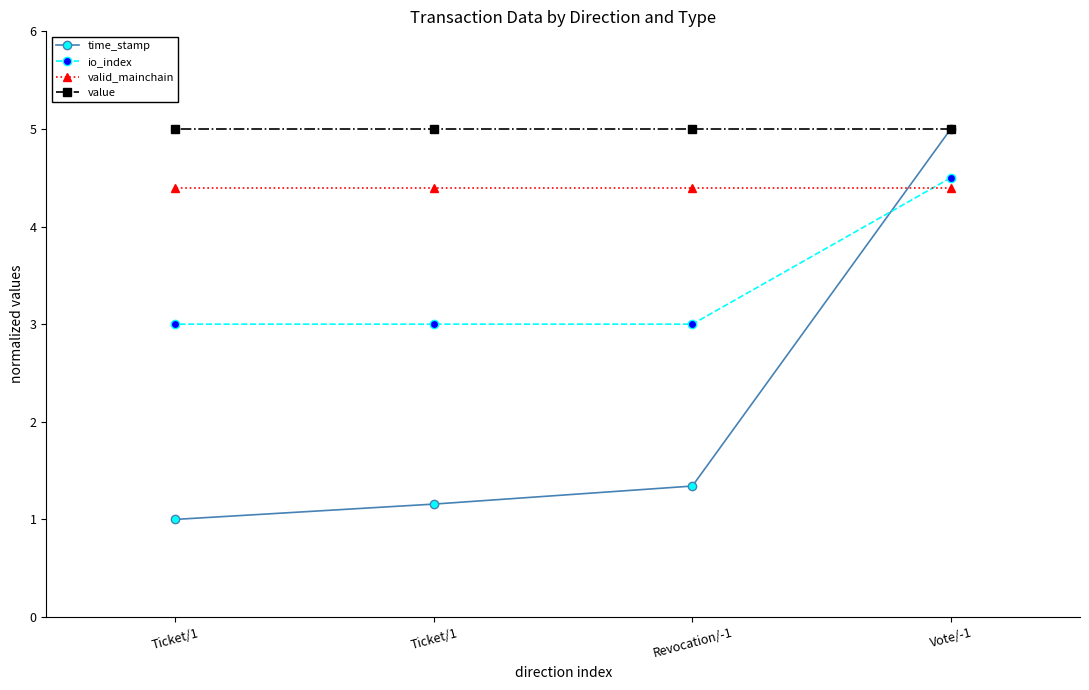

How many times do io_index and time_stamp cross each other?

1